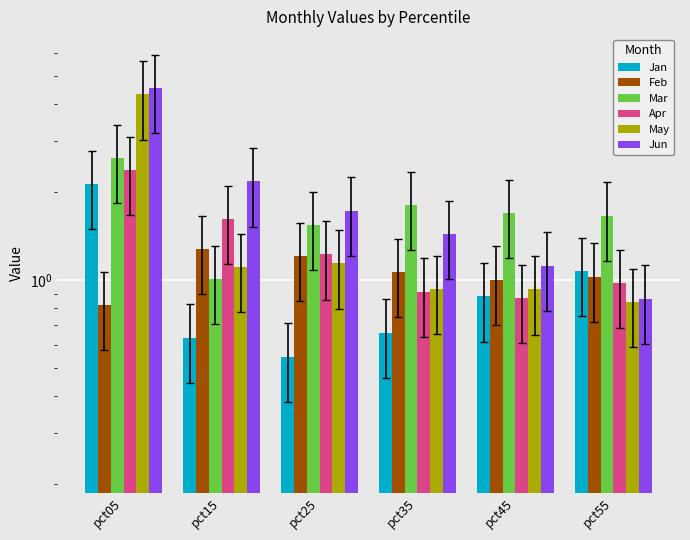

How many groups of bars are there?

6